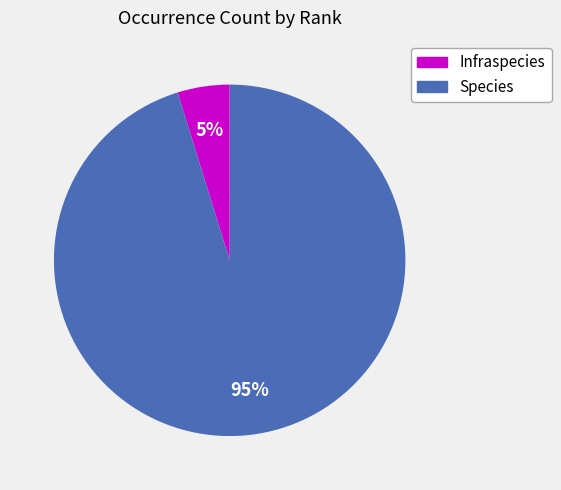

To the nearest percent, what is the combined percentage of Species and Infraspecies?

100%